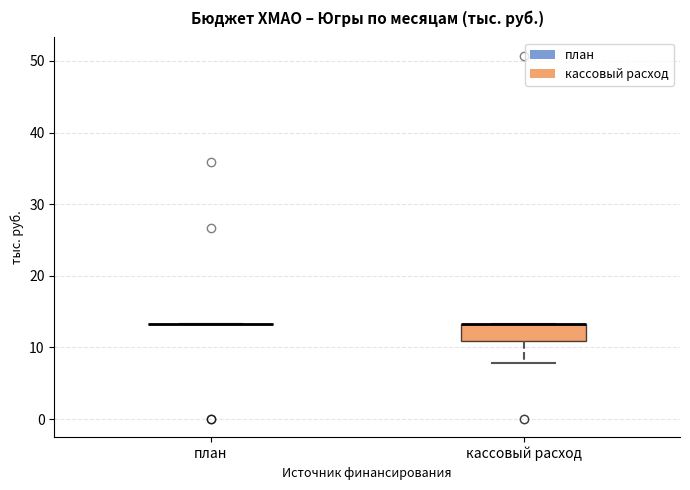

Reading left to right, read every box against the y-axis: the position of its median line, the range the box covers, and the ends of its whiskers. The values are not printed on the chart, so give them approximately, as read against the axis.

план: box collapsed to a line at 13, whiskers 13 to 13
кассовый расход: median 13 (drawn on the box's upper edge), box 11 to 13, whiskers 8 to 13